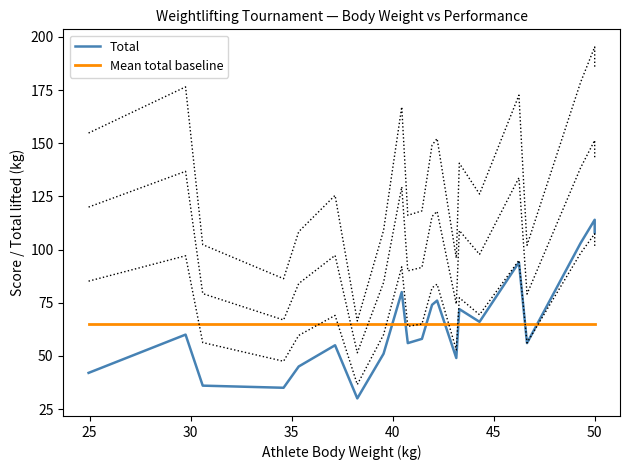

Is the value of Total at 25 greater than the value of Mean total baseline at 13?

No